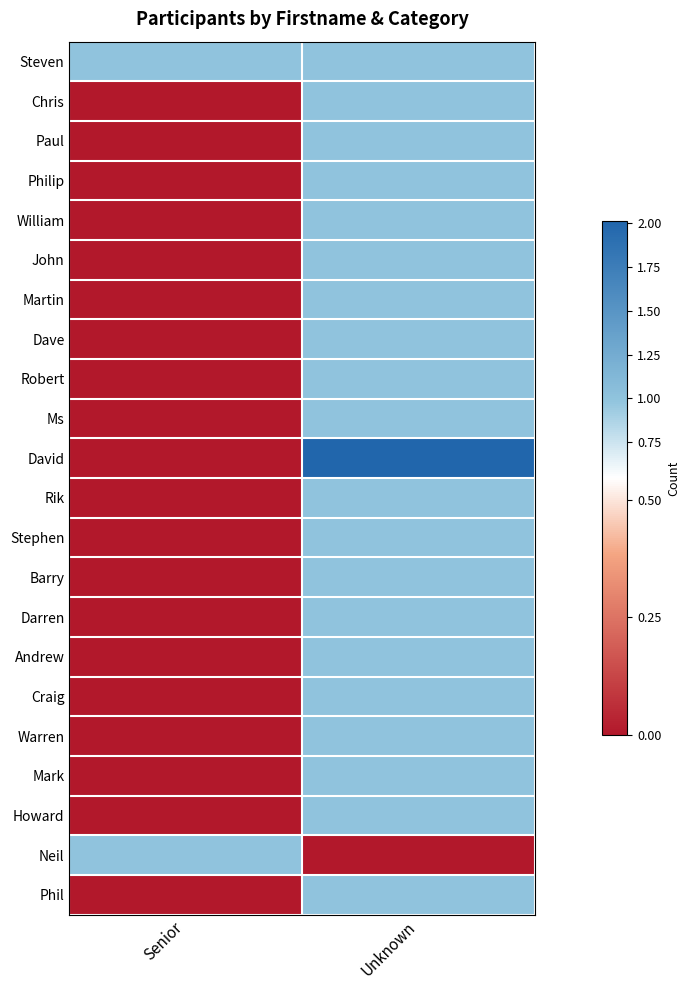

Reading left to right, list all the values displayed in this chart.

Steven: Senior=1	Unknown=1
Chris: Senior=0	Unknown=1
Paul: Senior=0	Unknown=1
Philip: Senior=0	Unknown=1
William: Senior=0	Unknown=1
John: Senior=0	Unknown=1
Martin: Senior=0	Unknown=1
Dave: Senior=0	Unknown=1
Robert: Senior=0	Unknown=1
Ms: Senior=0	Unknown=1
David: Senior=0	Unknown=2
Rik: Senior=0	Unknown=1
Stephen: Senior=0	Unknown=1
Barry: Senior=0	Unknown=1
Darren: Senior=0	Unknown=1
Andrew: Senior=0	Unknown=1
Craig: Senior=0	Unknown=1
Warren: Senior=0	Unknown=1
Mark: Senior=0	Unknown=1
Howard: Senior=0	Unknown=1
Neil: Senior=1	Unknown=0
Phil: Senior=0	Unknown=1